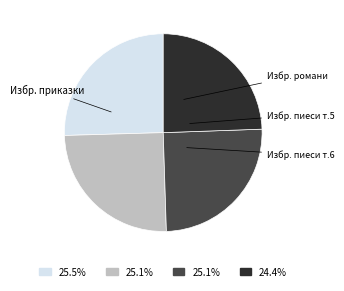

Does any single category account for the majority?

No